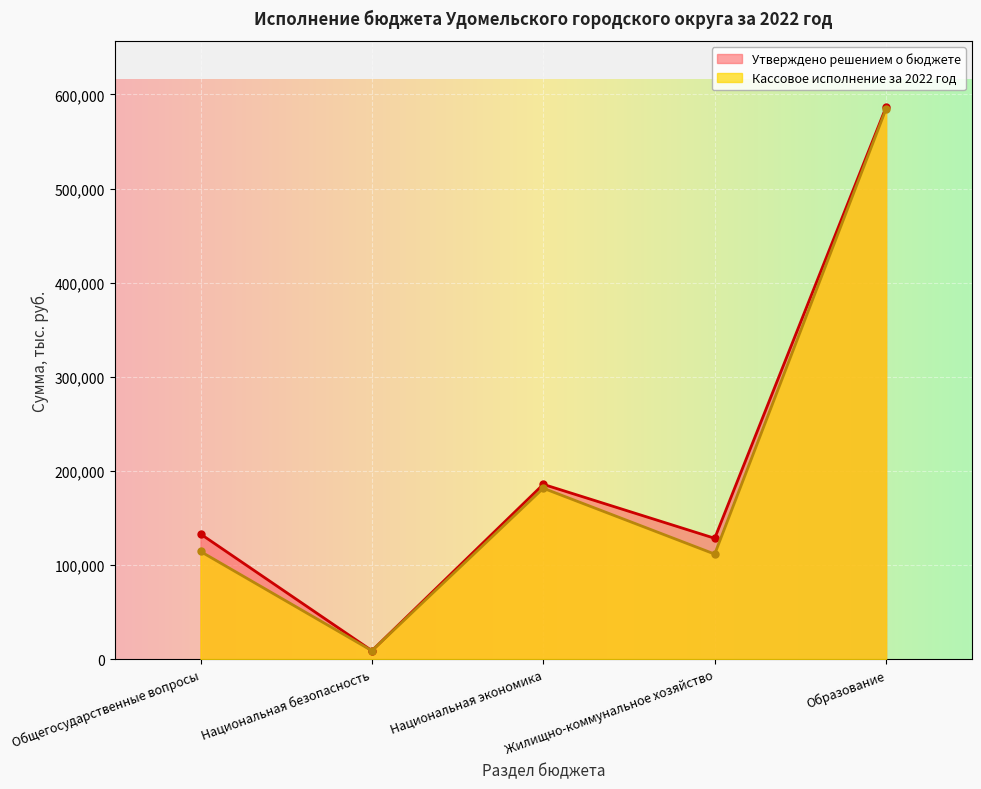

The value of Кассовое исполнение at Жилищно-коммунальное хозяйство is 111625.2. True or false?

True